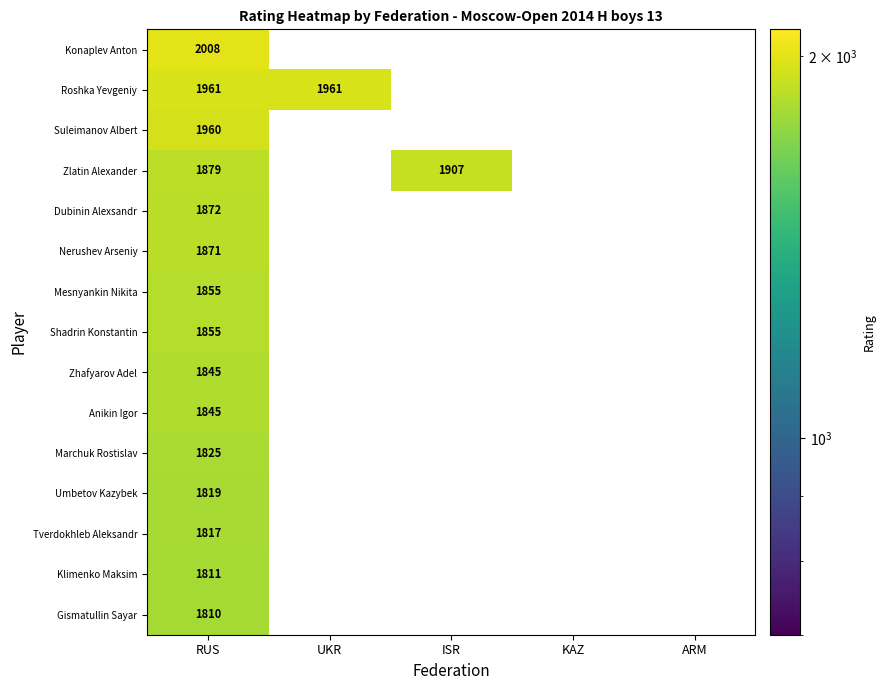

True or false: Mesnyankin Nikita has a value of 3296 at RUS.

False